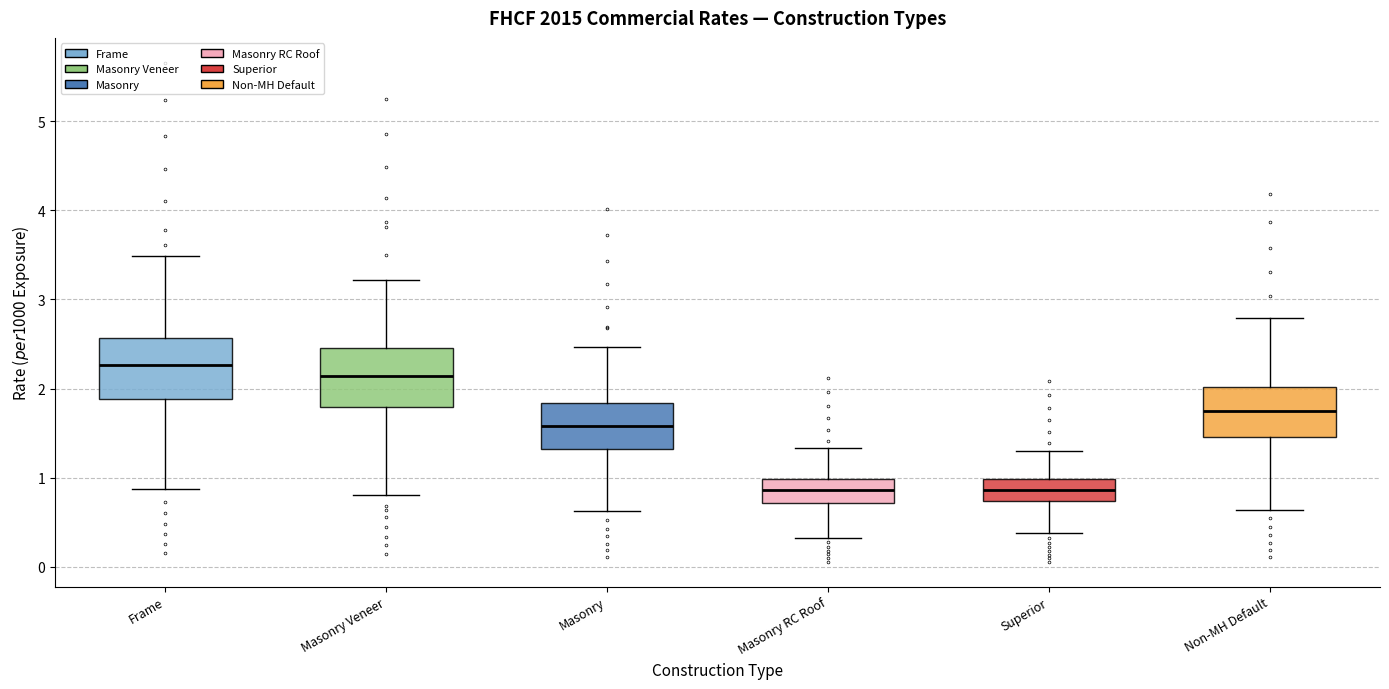

Which box's median line is the highest?

Frame